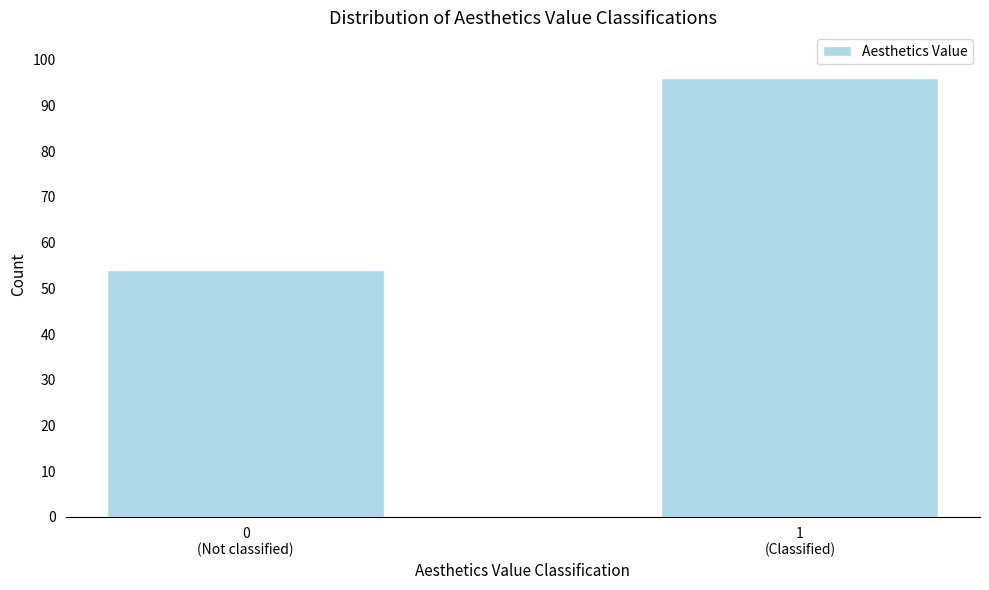

Reading left to right, transcribe all the data shown in this chart.

54	96